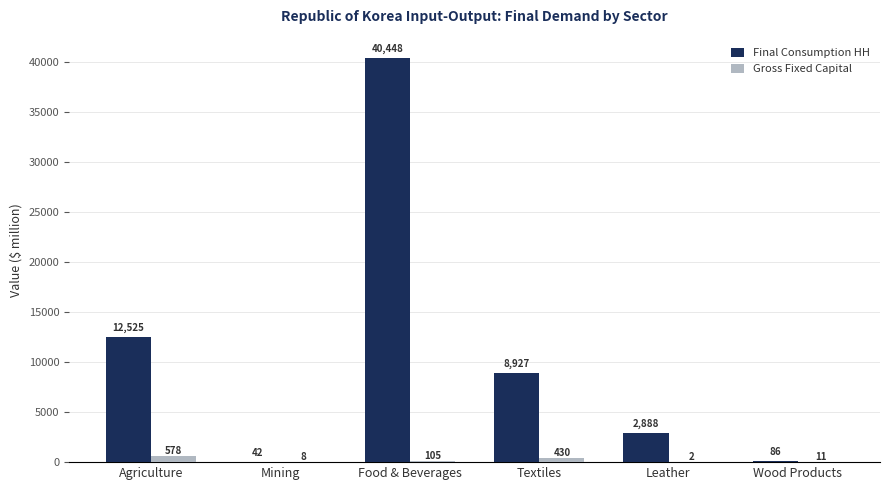

Which series changed the most between Mining and Textiles?

Final Consumption HH